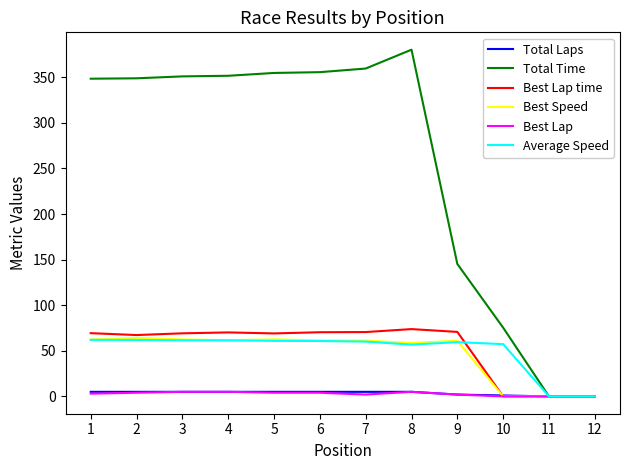

What are all the series names shown in the legend?

Total Laps, Total Time, Best Lap time, Best Speed, Best Lap, Average Speed